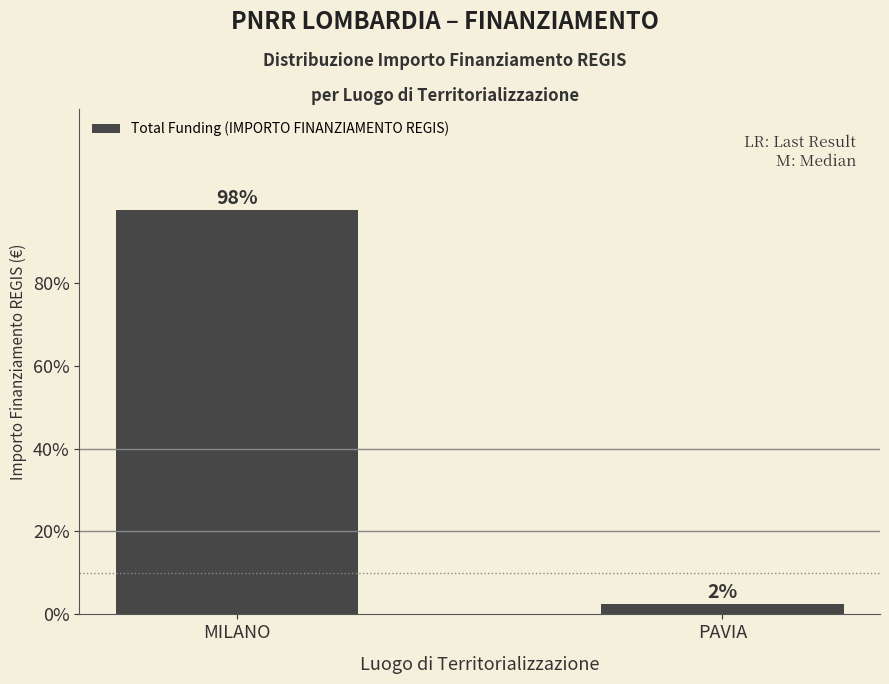

List the labels in order of value, smallest first.

PAVIA, MILANO